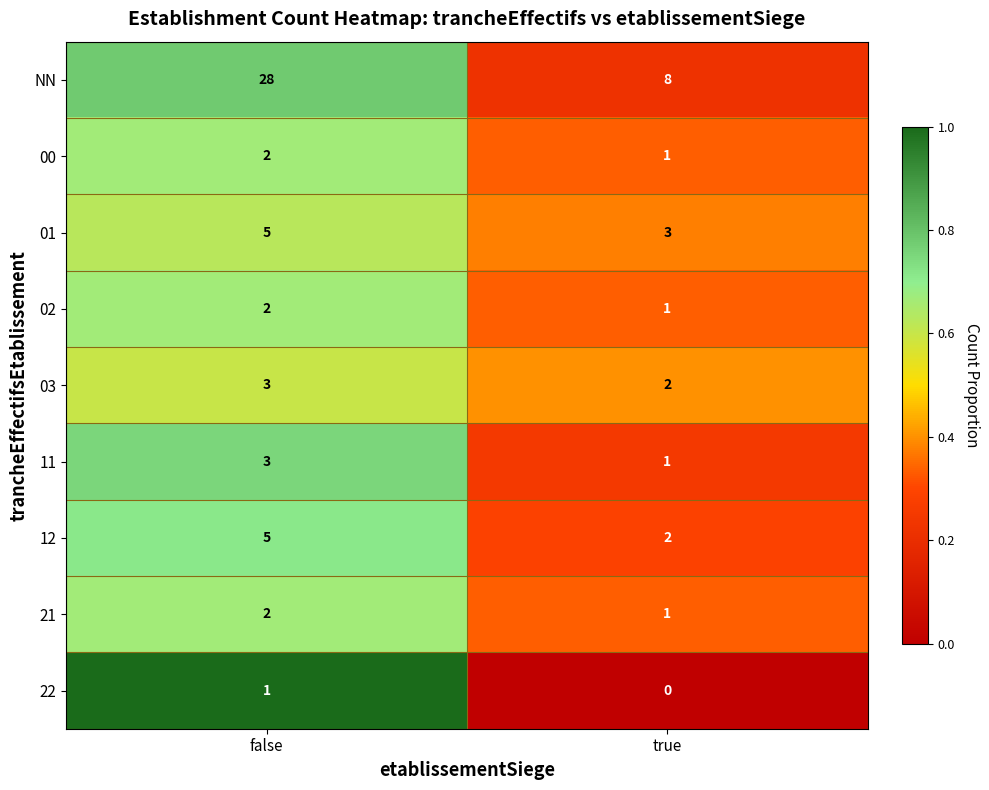

What is the total value across all series at false?

51